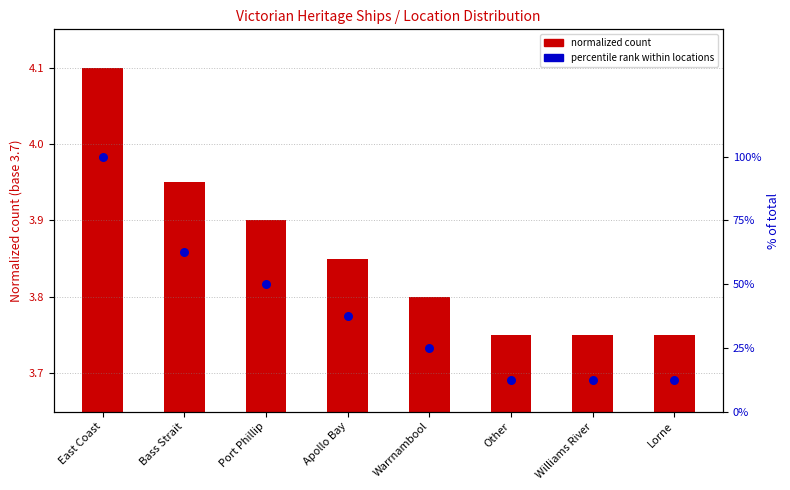

Which series has the widest spread of Y values?

% of total